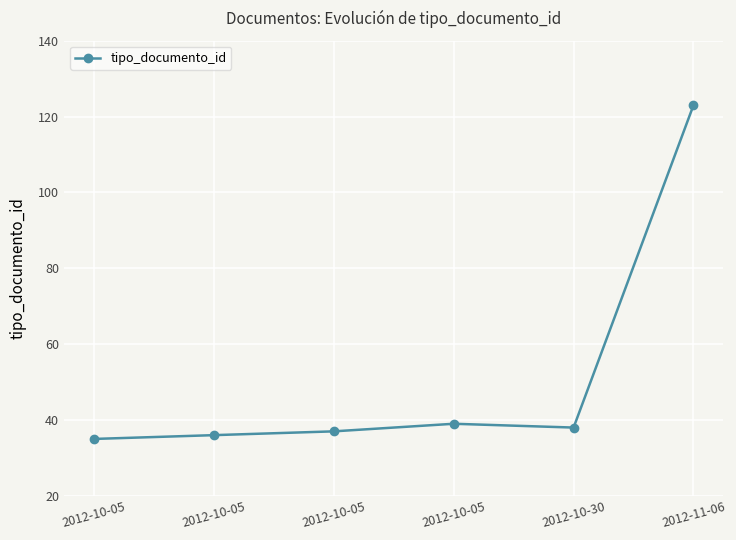

Where is the first local maximum?

2012-10-05